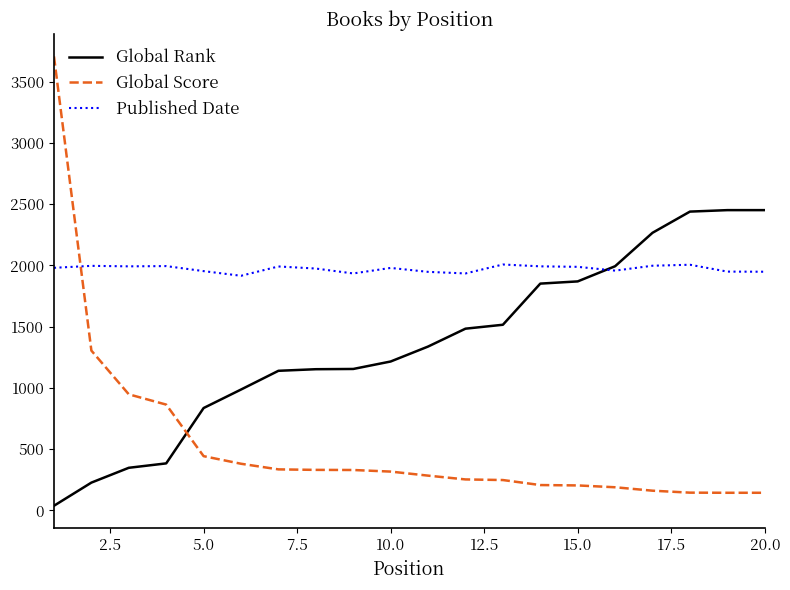

How many lines are shown in the chart?

3